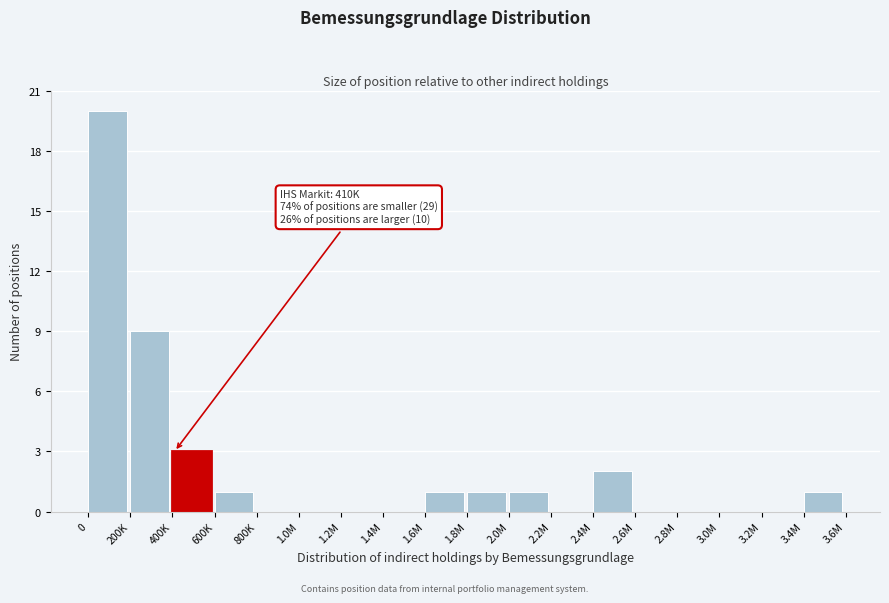

Reading left to right, what are all the values shown in this chart?

0=20	200K=9	400K=3	600K=1	800K=0	1.0M=0	1.2M=0	1.4M=0	1.6M=1	1.8M=1	2.0M=1	2.2M=0	2.4M=2	2.6M=0	2.8M=0	3.0M=0	3.2M=0	3.4M=1